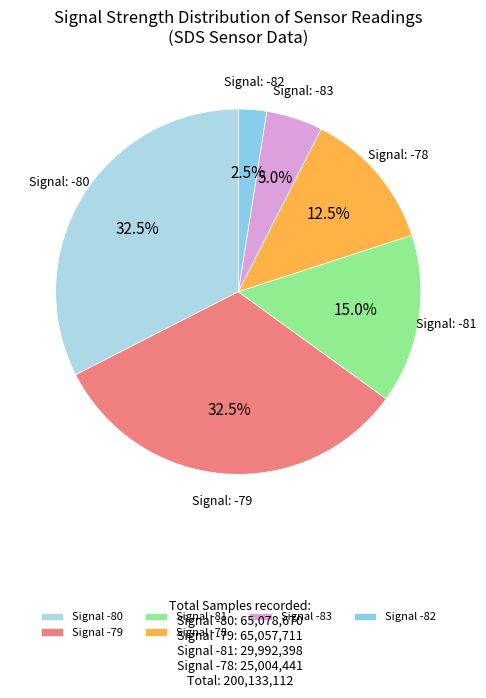

How many slices are in this pie chart?

6